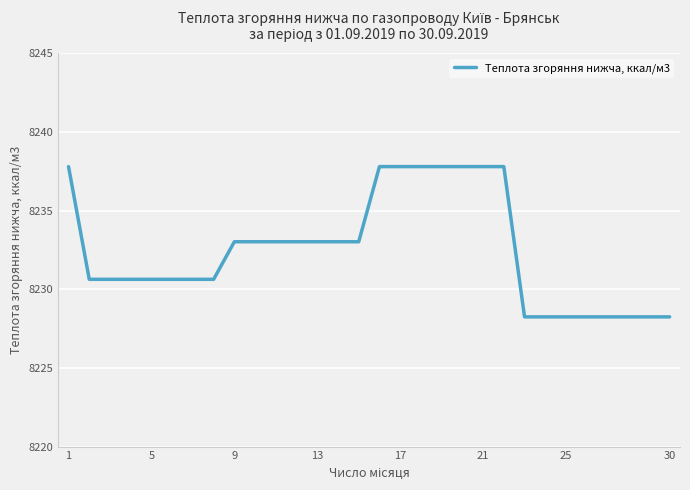

What is the difference between the maximum and minimum values?

9.6